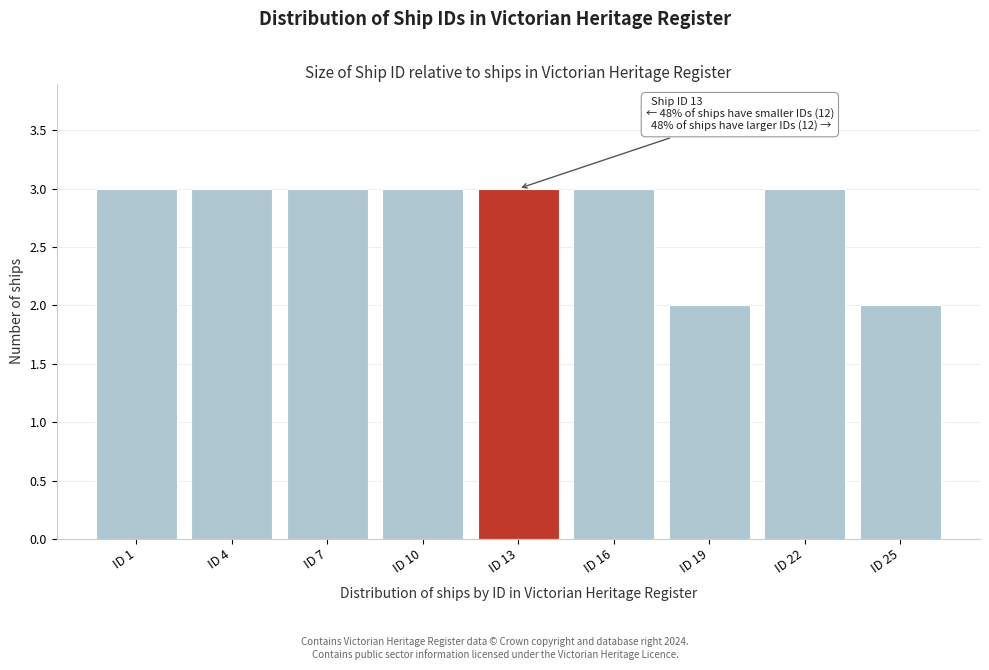

Reading left to right, transcribe all the data shown in this chart.

3	3	3	3	3	3	2	3	2